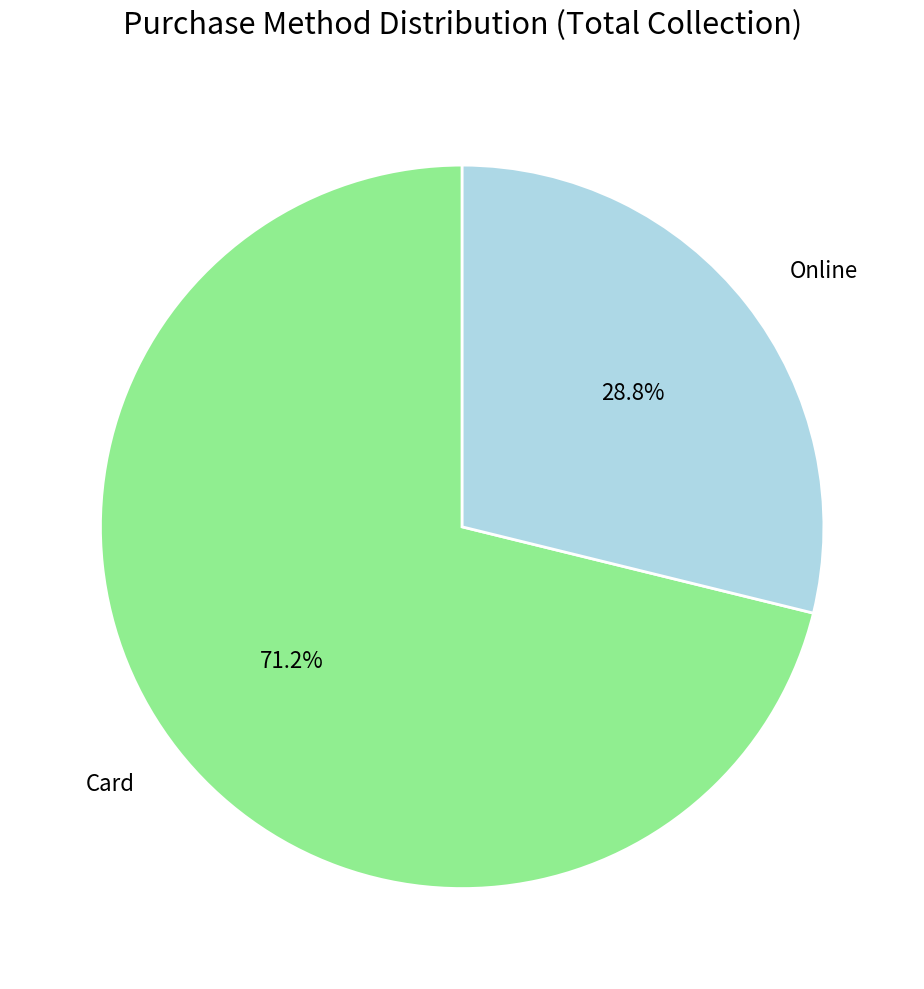

To the nearest percent, what portion does Online represent?

29%